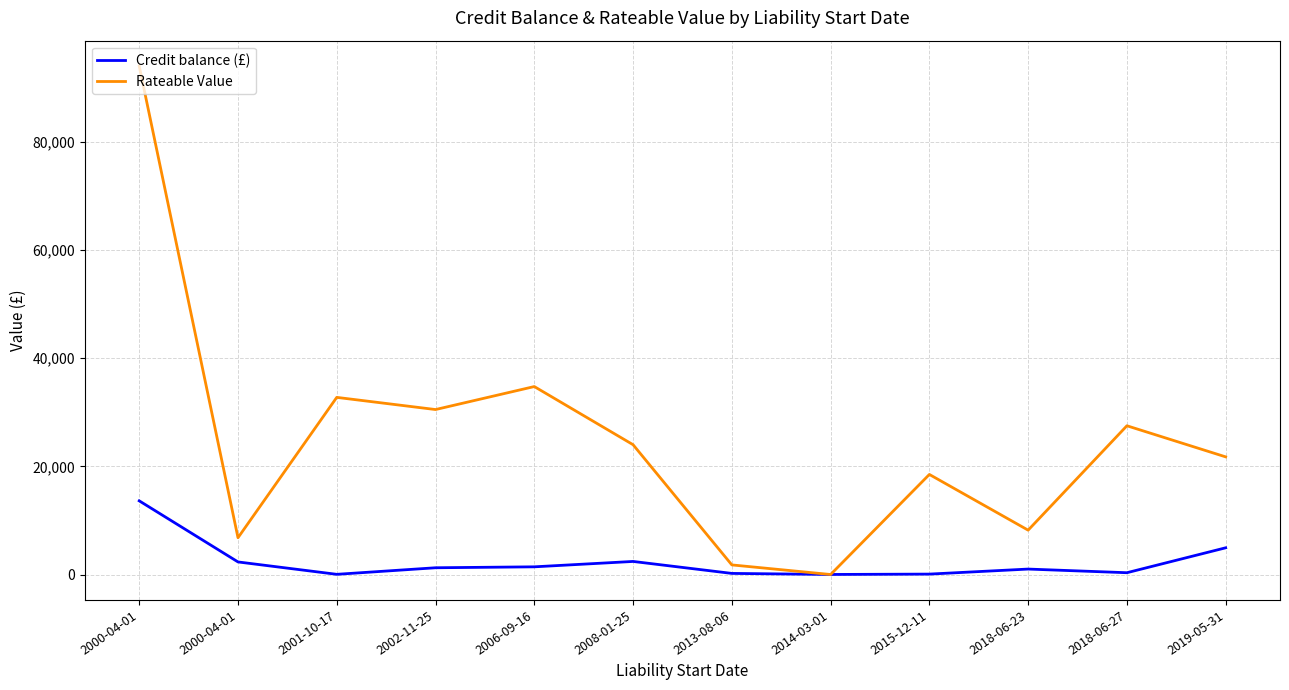

What is the label of the 4th point from the right?

2015-12-11